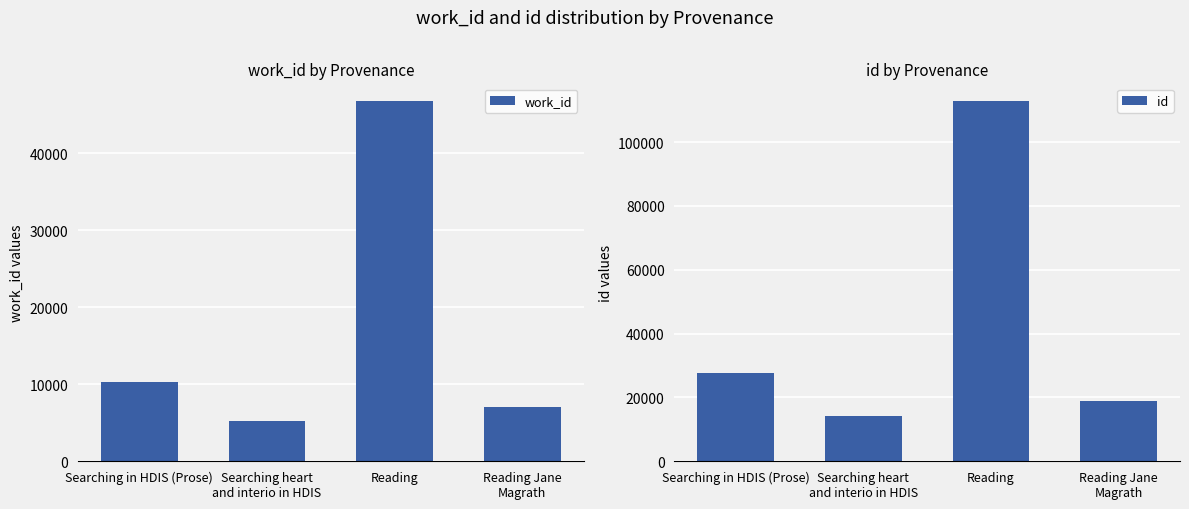

Between Searching in HDIS (Prose) and Reading Jane
Magrath, which series saw the biggest shift?

id